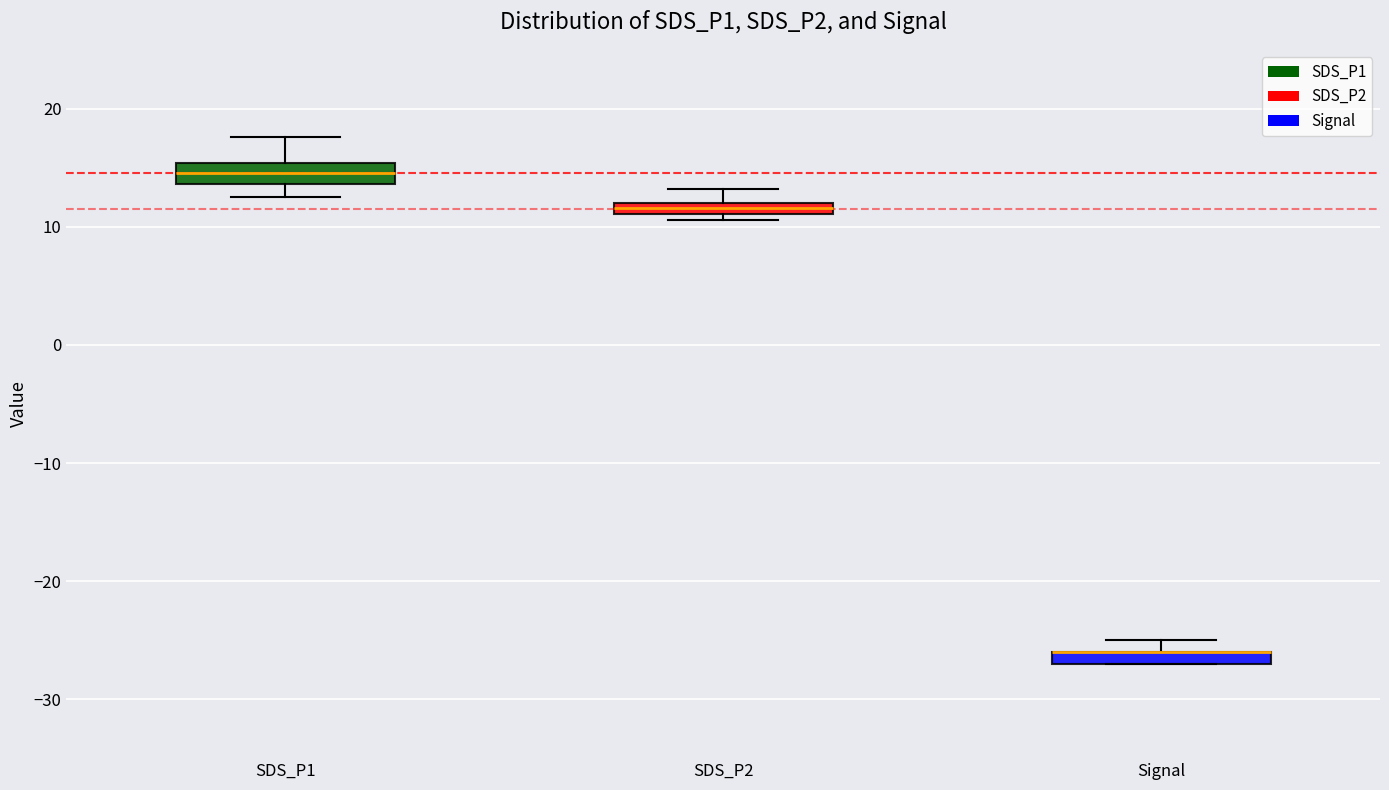

Where does the upper whisker of the box for SDS_P2 end on the y-axis? The values are not printed on the chart, so give them approximately, as read against the axis.

13